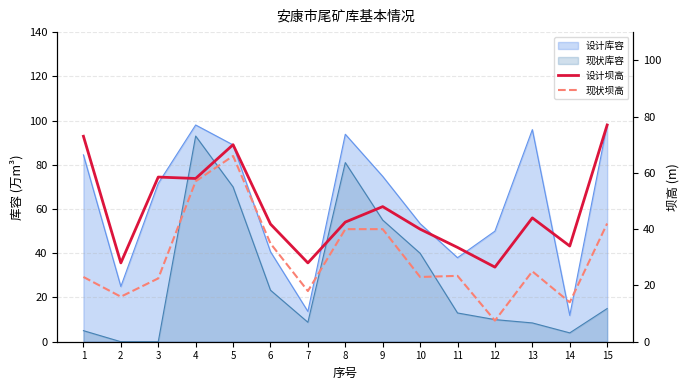

In 设计坝高, how many points are lower than both neighbors (excluding endpoints)?

5